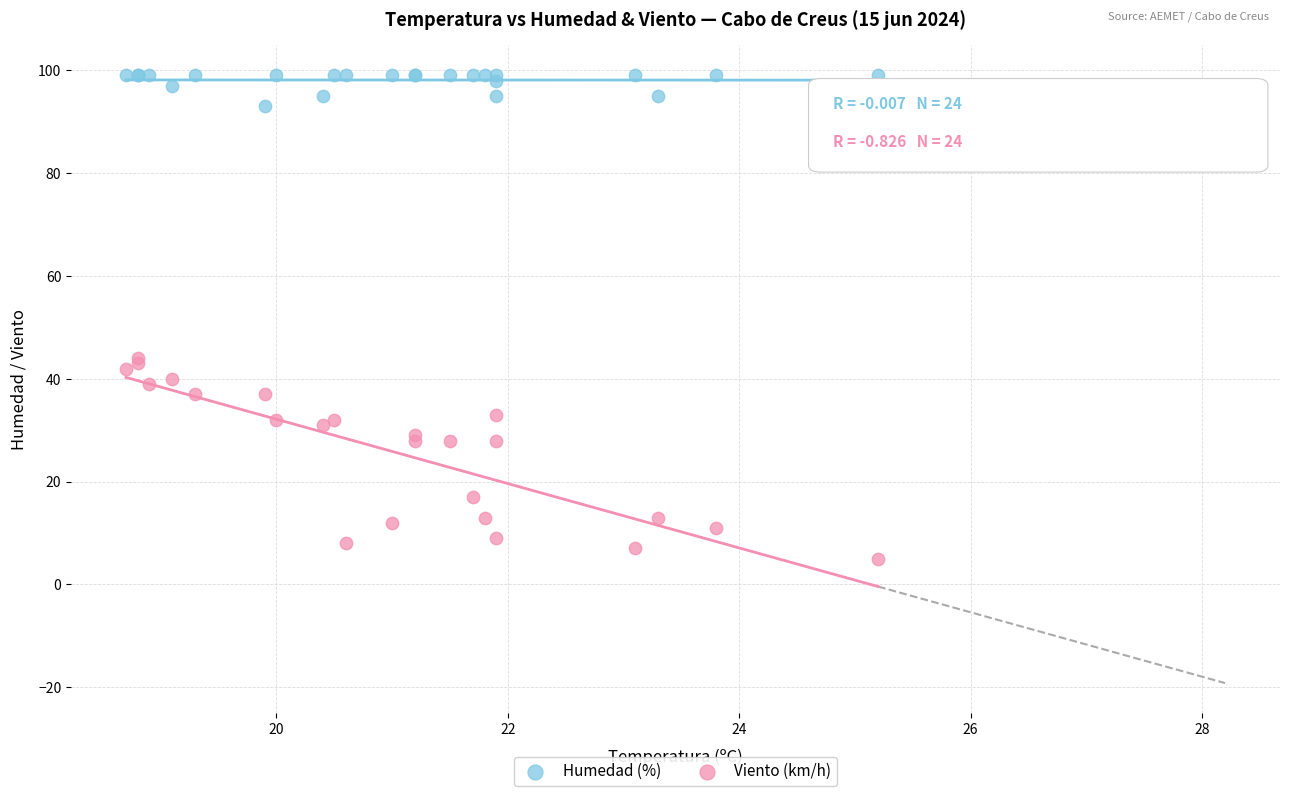

Which series reaches the maximum Y coordinate?

Humedad (%)